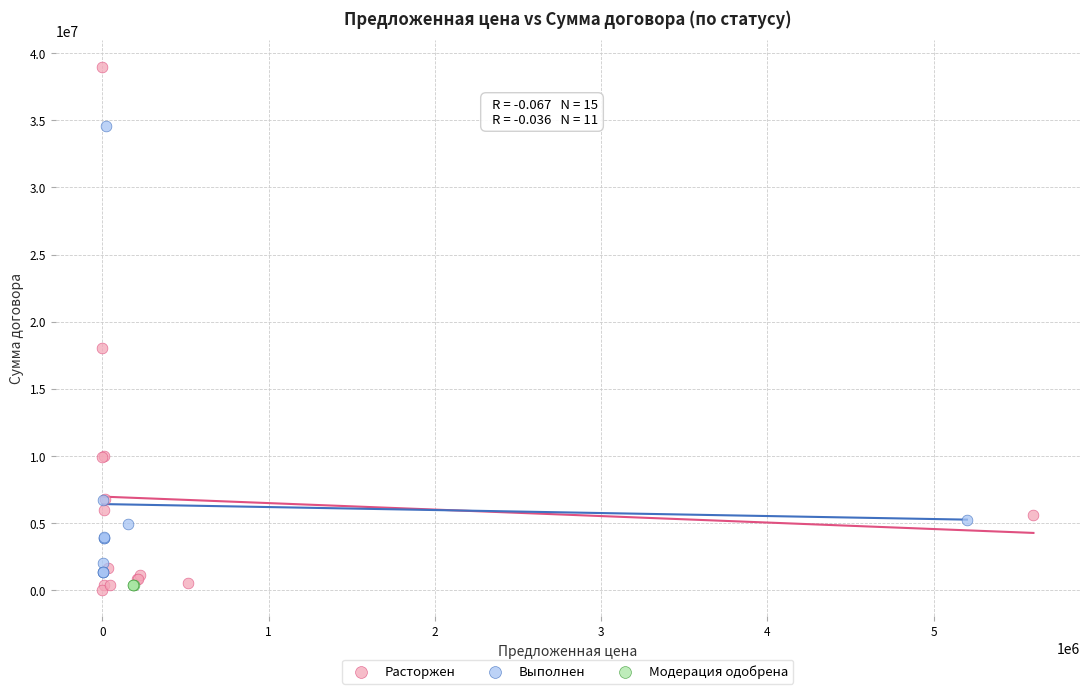

Which series has the largest Y range (max minus min)?

Расторжен